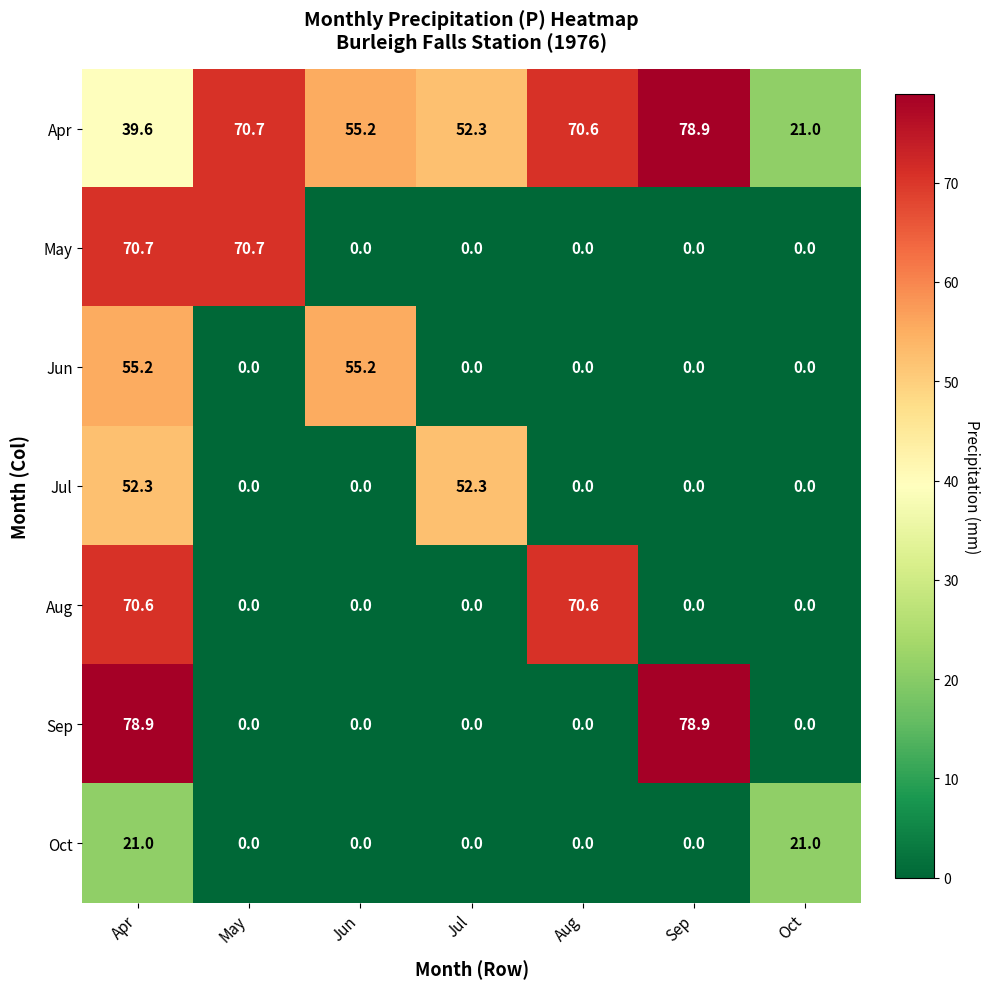

Is it true that Sep equals 0.0 at May?

True